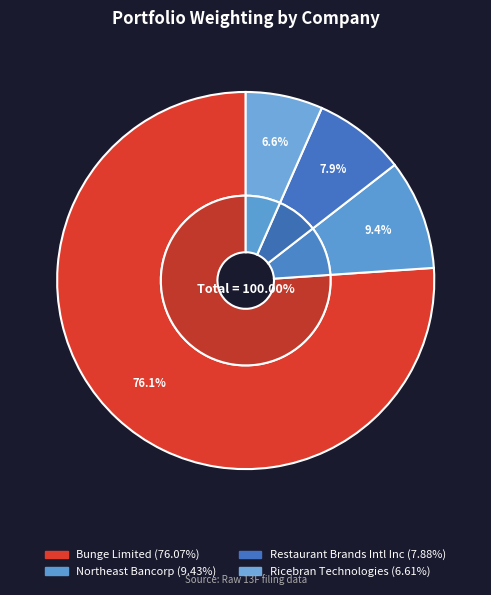

Rank the categories by value from highest to lowest.

Bunge Limited, Northeast Bancorp, Restaurant Brands Intl Inc, Ricebran Technologies